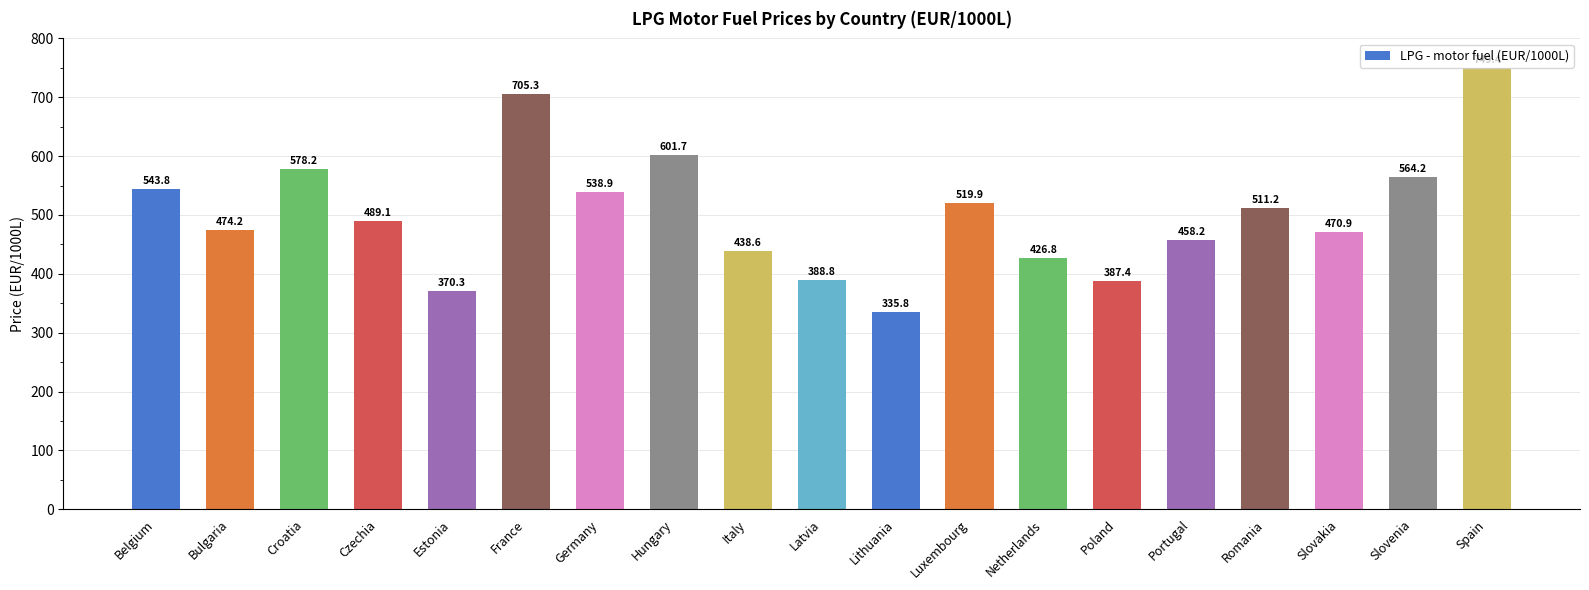

How many data points are less than 489?

9